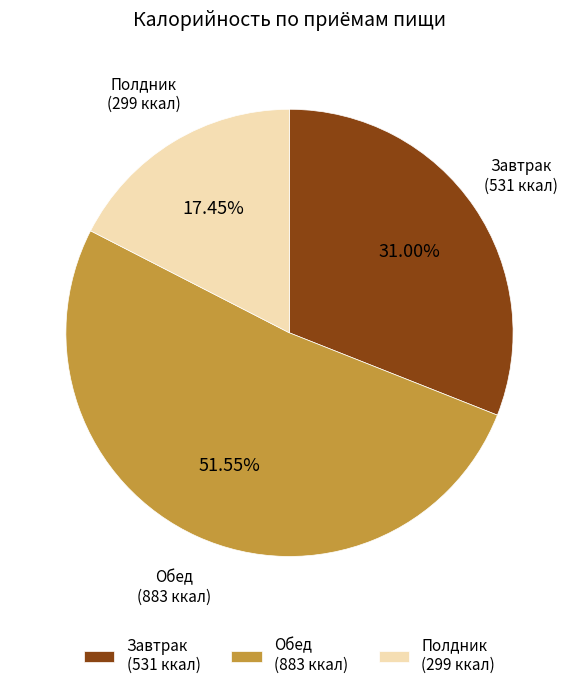

Which has a higher value, Полдник (299 ккал) or Завтрак (531 ккал)?

Завтрак (531 ккал)